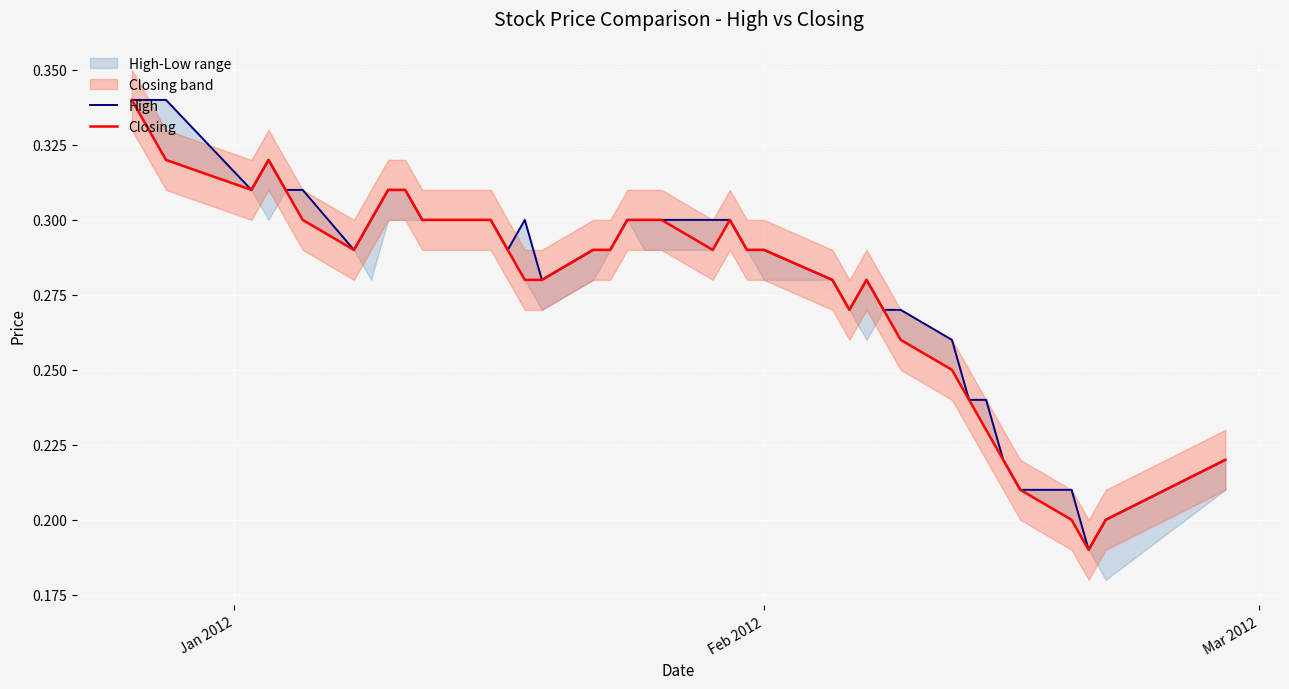

Reading left to right, transcribe all the data shown in this chart.

High: 0.3	0.3	0.3	0.3	0.3	0.3	0.3	0.3	0.3	0.3	0.3	0.3	0.3	0.3	0.3	0.3	0.3	0.3	0.3	0.3	0.3	0.3	0.3	0.3	0.3	0.3	0.3	0.3	0.3	0.3	0.3	0.3	0.2	0.2	0.2	0.2	0.2	0.2	0.2	0.2
Closing: 0.3	0.3	0.3	0.3	0.3	0.3	0.3	0.3	0.3	0.3	0.3	0.3	0.3	0.3	0.3	0.3	0.3	0.3	0.3	0.3	0.3	0.3	0.3	0.3	0.3	0.3	0.3	0.3	0.3	0.3	0.3	0.2	0.2	0.2	0.2	0.2	0.2	0.2	0.2	0.2